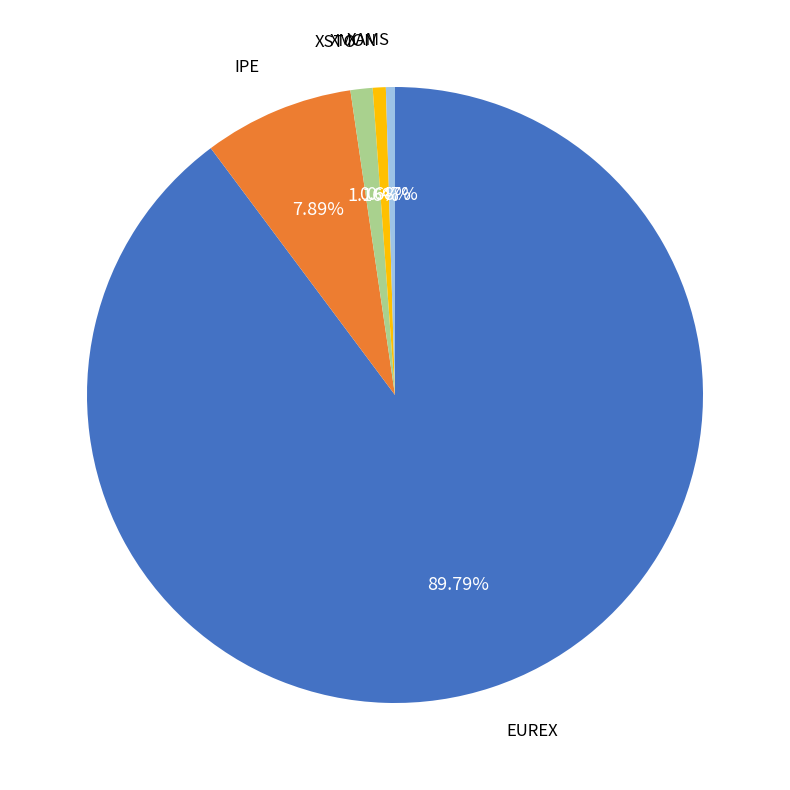

Is there any slice that represents more than half of the pie?

Yes